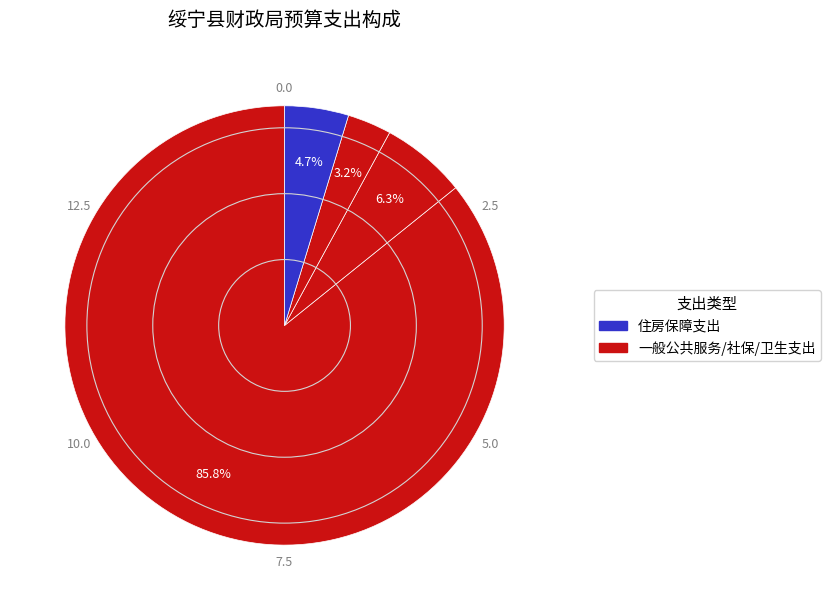

Count the number of slices in the pie.

4